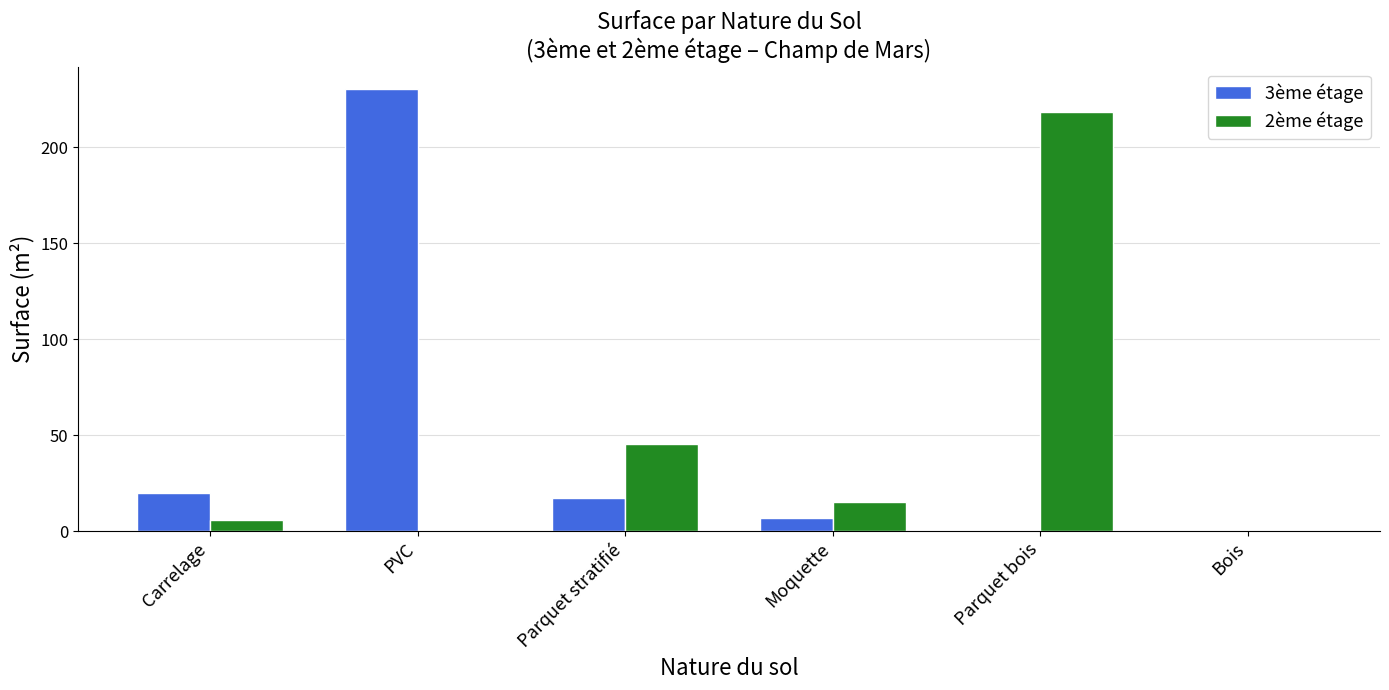

True or false: 3ème étage has a value of 17.0 at Parquet stratifié.

True